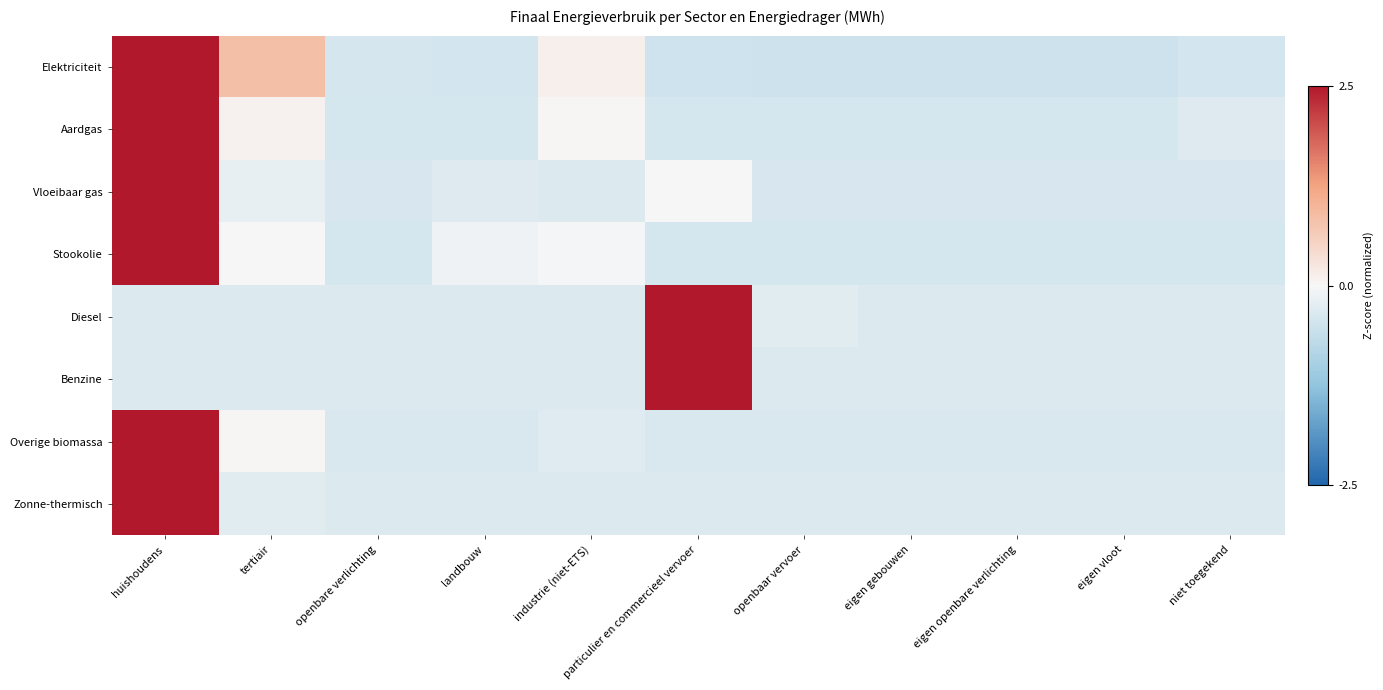

Reading right to left, list all the values displayed in this chart.

Elektriciteit: niet toegekend=-0.4	eigen vloot=-0.5	eigen openbare verlichting=-0.5	eigen gebouwen=-0.5	openbaar vervoer=-0.5	particulier en commercieel vervoer=-0.5	industrie (niet-ETS)=0.1	landbouw=-0.4	openbare verlichting=-0.4	tertiair=0.8	huishoudens=2.9
Aardgas: niet toegekend=-0.3	eigen vloot=-0.4	eigen openbare verlichting=-0.4	eigen gebouwen=-0.4	openbaar vervoer=-0.4	particulier en commercieel vervoer=-0.4	industrie (niet-ETS)=0.0	landbouw=-0.4	openbare verlichting=-0.4	tertiair=0.1	huishoudens=3.1
Vloeibaar gas: niet toegekend=-0.4	eigen vloot=-0.4	eigen openbare verlichting=-0.4	eigen gebouwen=-0.4	openbaar vervoer=-0.4	particulier en commercieel vervoer=-0.0	industrie (niet-ETS)=-0.3	landbouw=-0.3	openbare verlichting=-0.4	tertiair=-0.2	huishoudens=3.1
Stookolie: niet toegekend=-0.4	eigen vloot=-0.4	eigen openbare verlichting=-0.4	eigen gebouwen=-0.4	openbaar vervoer=-0.4	particulier en commercieel vervoer=-0.4	industrie (niet-ETS)=-0.0	landbouw=-0.1	openbare verlichting=-0.4	tertiair=0.0	huishoudens=3.1
Diesel: niet toegekend=-0.3	eigen vloot=-0.3	eigen openbare verlichting=-0.3	eigen gebouwen=-0.3	openbaar vervoer=-0.3	particulier en commercieel vervoer=3.2	industrie (niet-ETS)=-0.3	landbouw=-0.3	openbare verlichting=-0.3	tertiair=-0.3	huishoudens=-0.3
Benzine: niet toegekend=-0.3	eigen vloot=-0.3	eigen openbare verlichting=-0.3	eigen gebouwen=-0.3	openbaar vervoer=-0.3	particulier en commercieel vervoer=3.2	industrie (niet-ETS)=-0.3	landbouw=-0.3	openbare verlichting=-0.3	tertiair=-0.3	huishoudens=-0.3
Overige biomassa: niet toegekend=-0.4	eigen vloot=-0.4	eigen openbare verlichting=-0.4	eigen gebouwen=-0.4	openbaar vervoer=-0.4	particulier en commercieel vervoer=-0.4	industrie (niet-ETS)=-0.3	landbouw=-0.4	openbare verlichting=-0.4	tertiair=0.0	huishoudens=3.1
Zonne-thermisch: niet toegekend=-0.3	eigen vloot=-0.3	eigen openbare verlichting=-0.3	eigen gebouwen=-0.3	openbaar vervoer=-0.3	particulier en commercieel vervoer=-0.3	industrie (niet-ETS)=-0.3	landbouw=-0.3	openbare verlichting=-0.3	tertiair=-0.3	huishoudens=3.2